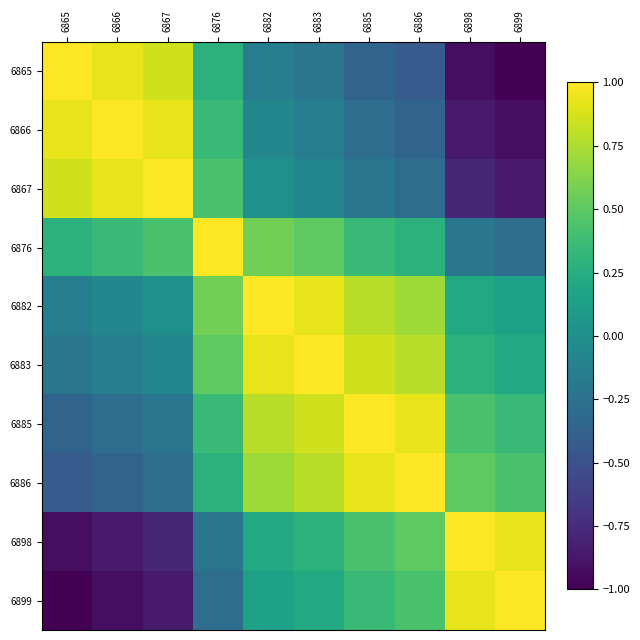

Rank the series by their maximum value, from lowest to highest.

6865, 6866, 6867, 6876, 6882, 6883, 6885, 6886, 6898, 6899